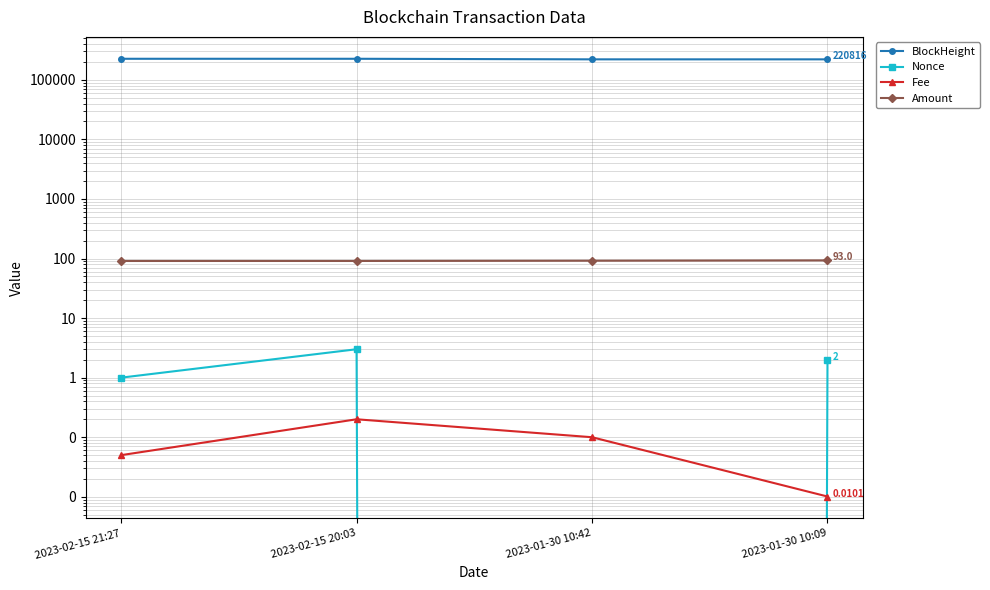

How many positive values does the Nonce series have?

3